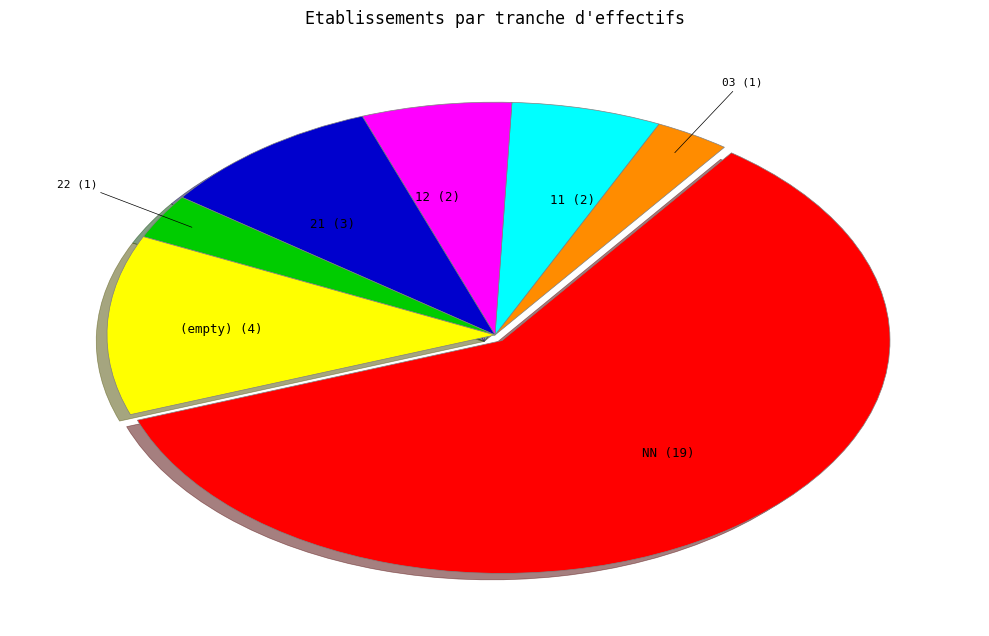

Is there a majority slice in this chart?

Yes